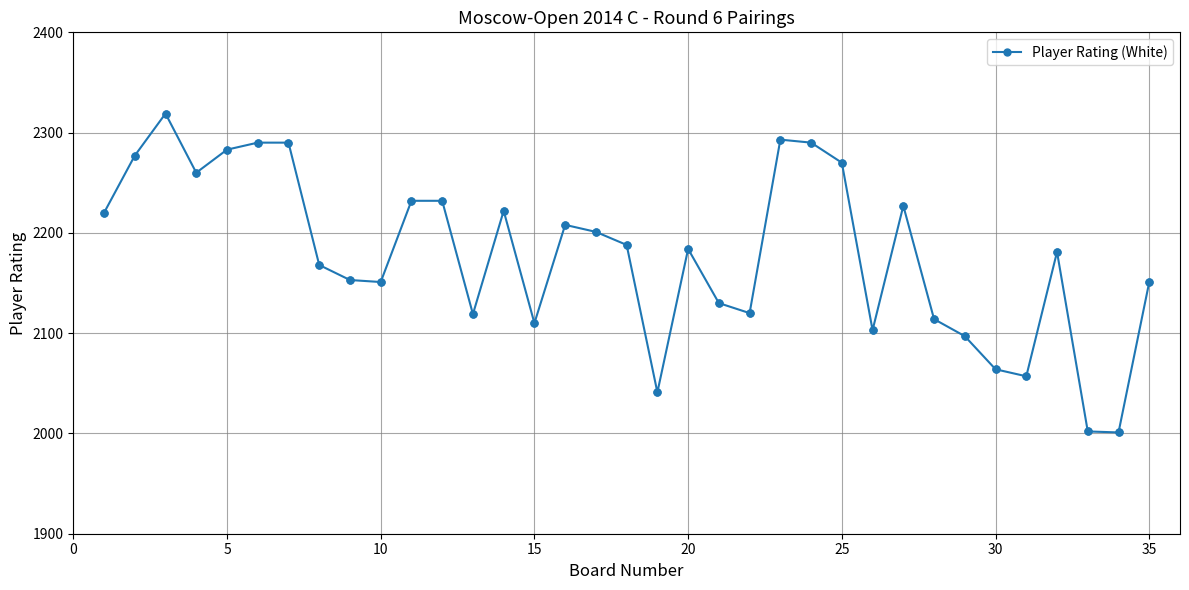

What is the average value?

2179